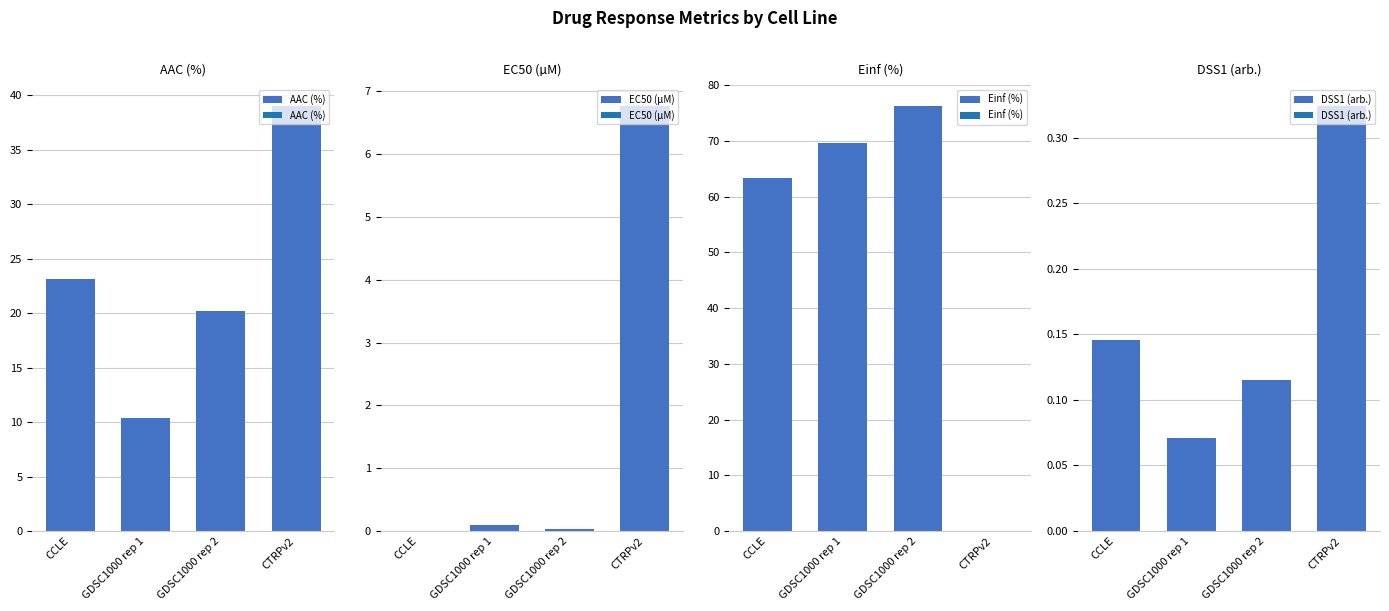

What is the difference between the maximum and minimum values in the AAC (%) series?

28.6